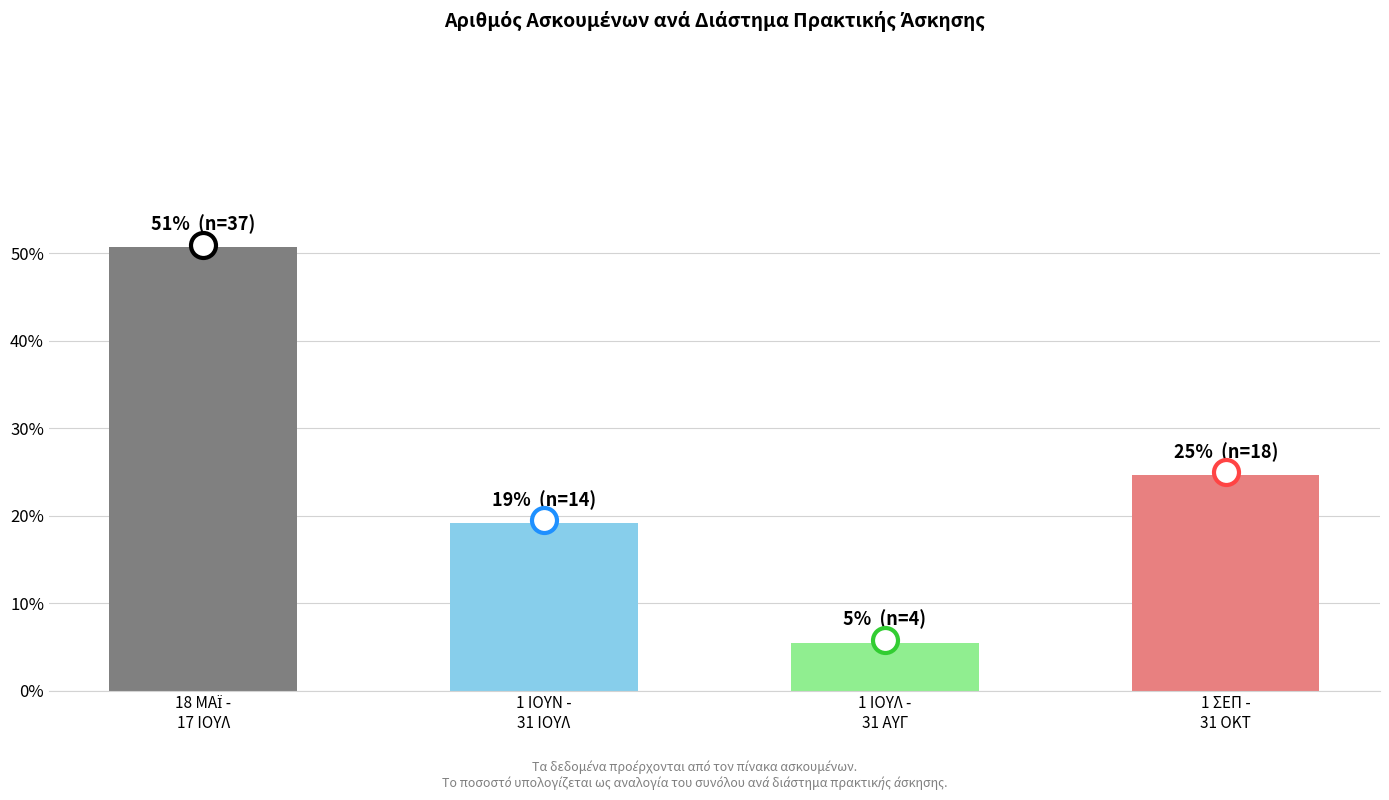

What is the value of the 4th bar from the left?

24.7